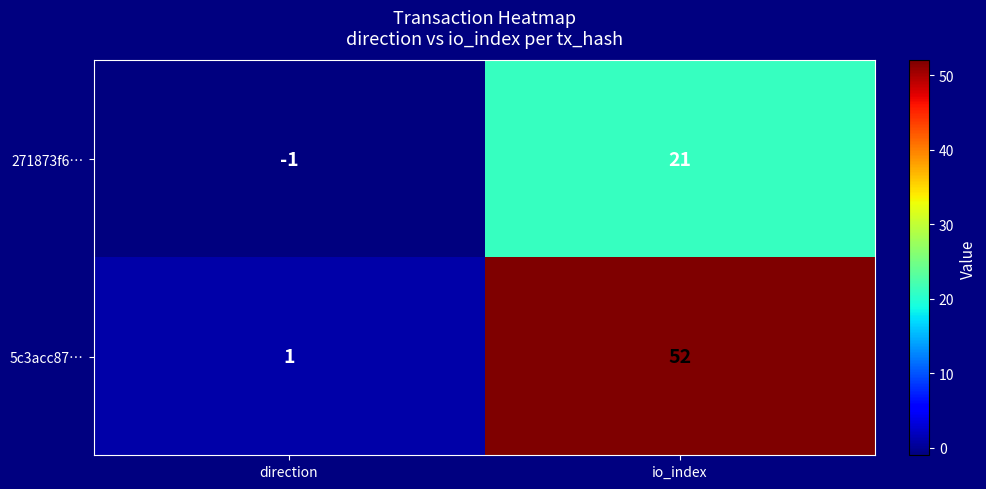

Count the number of categories in the chart.

2